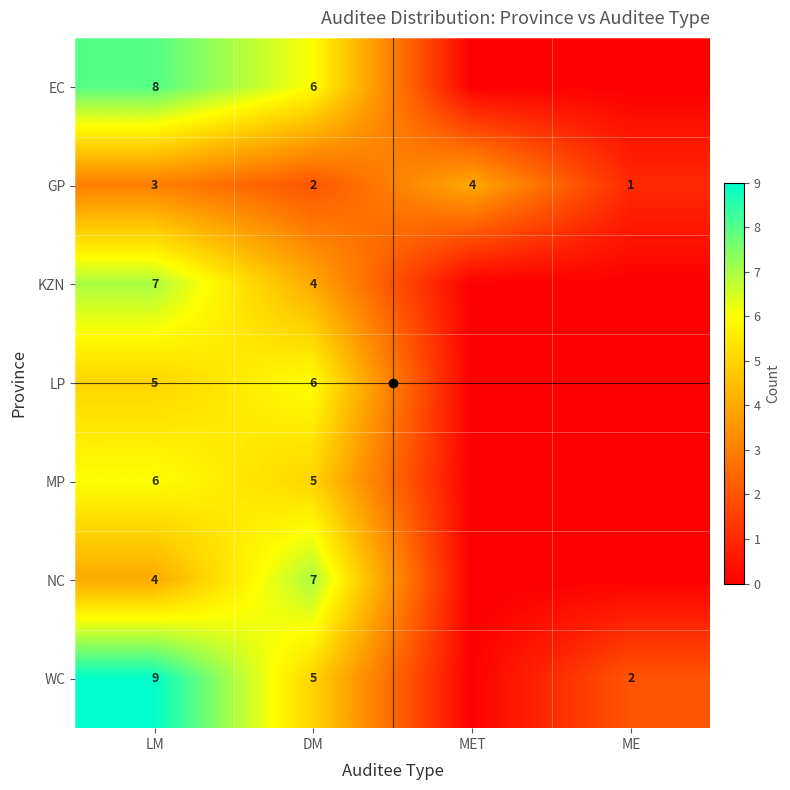

What is the highest value of the MP series?

6